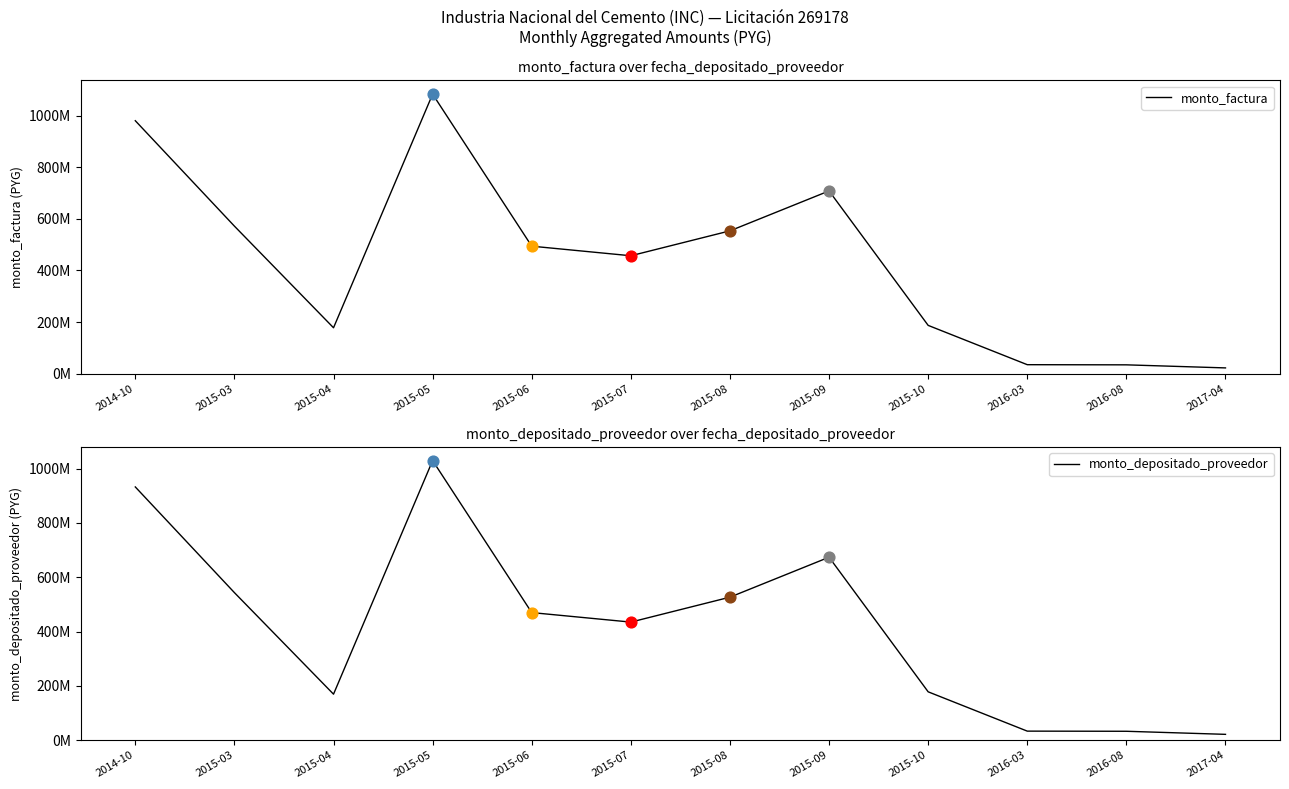

At which category is the sum across all series the highest?

2015-05